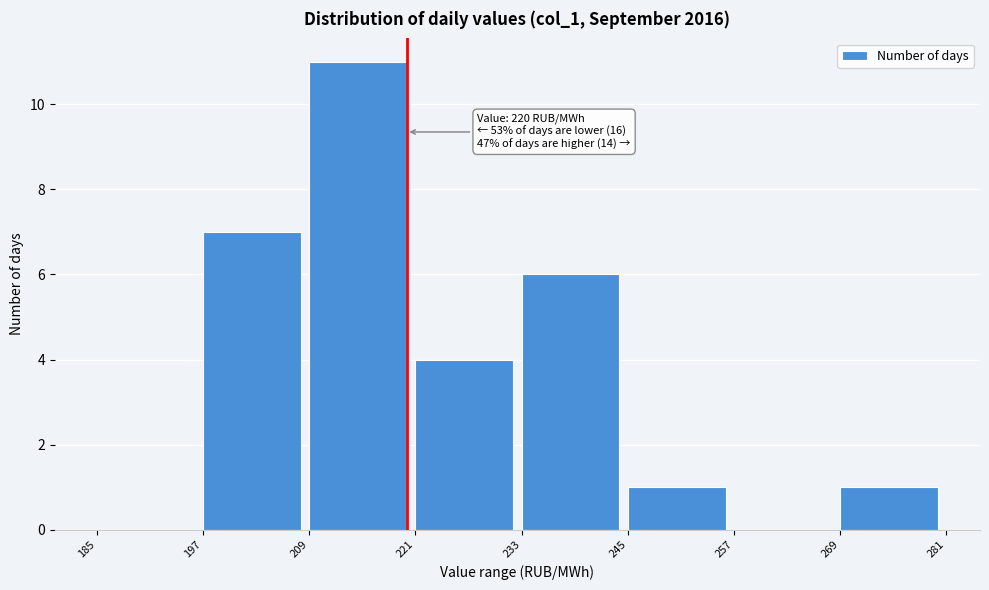

Which range on the x-axis has the tallest bar?

209 to 221